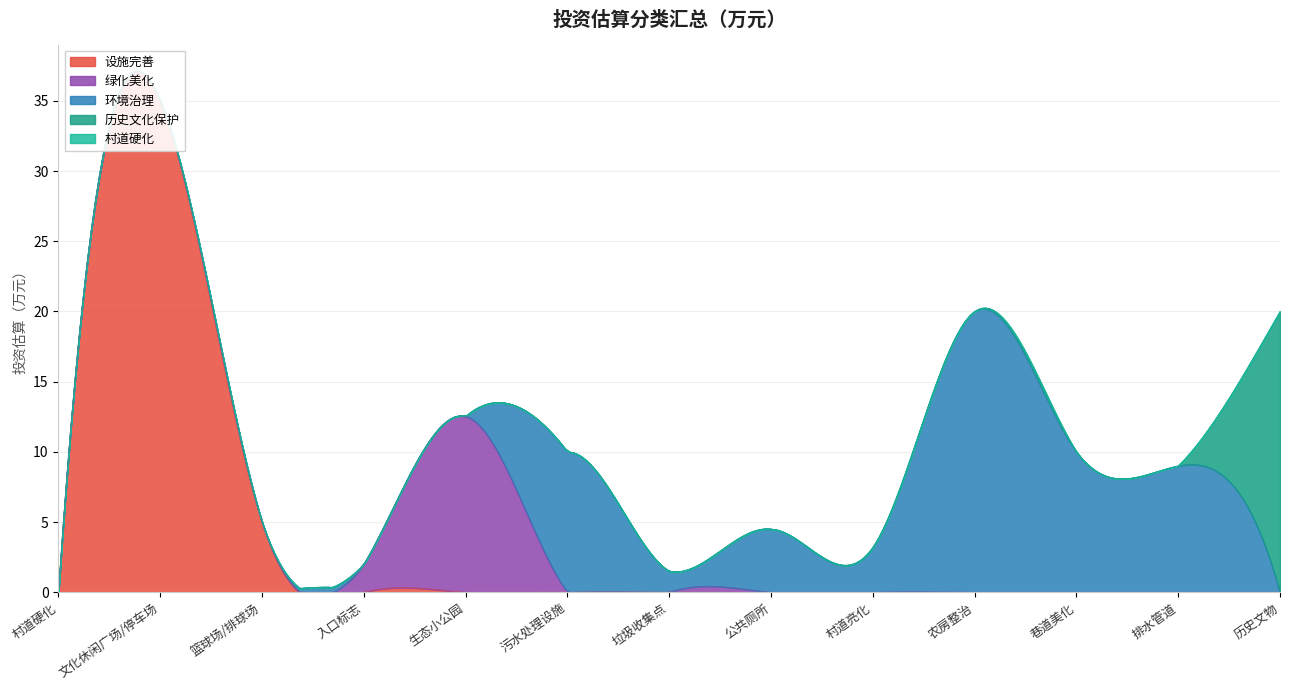

True or false: 设施完善 has a value of 21.3 at 农房整治.

False